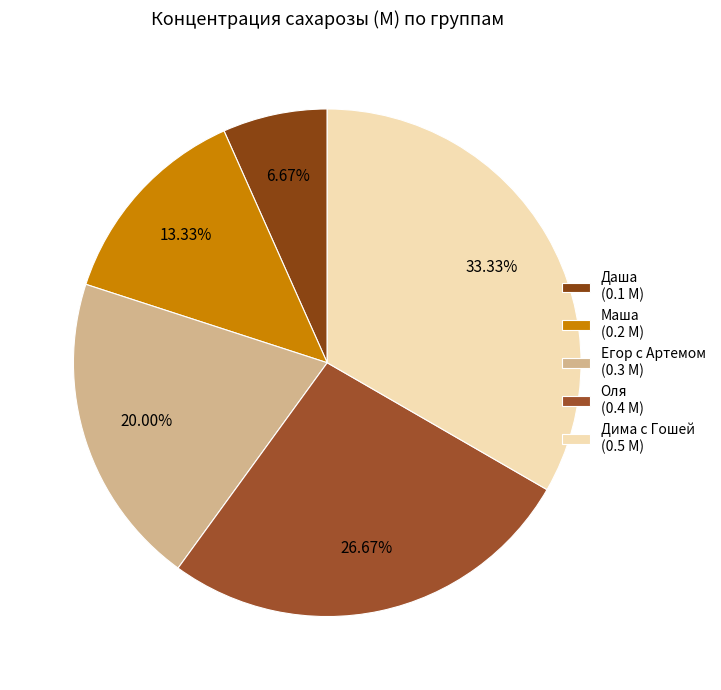

The Егор с Артемом slice represents 20% of the pie. True or false?

True